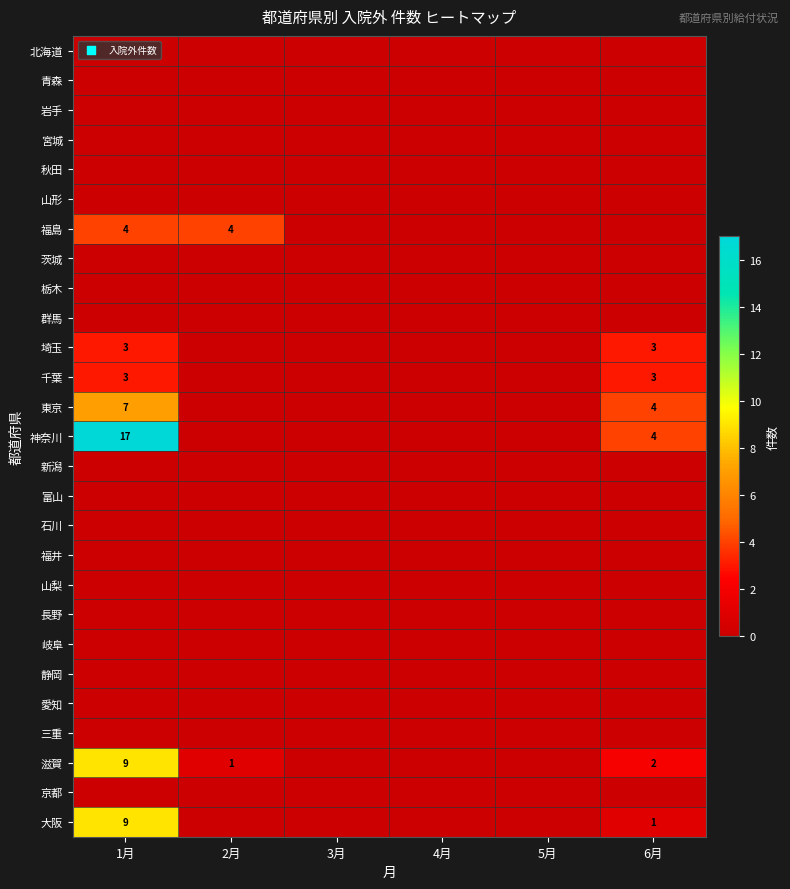

The 滋賀 series shows 14 at 1月. True or false?

False